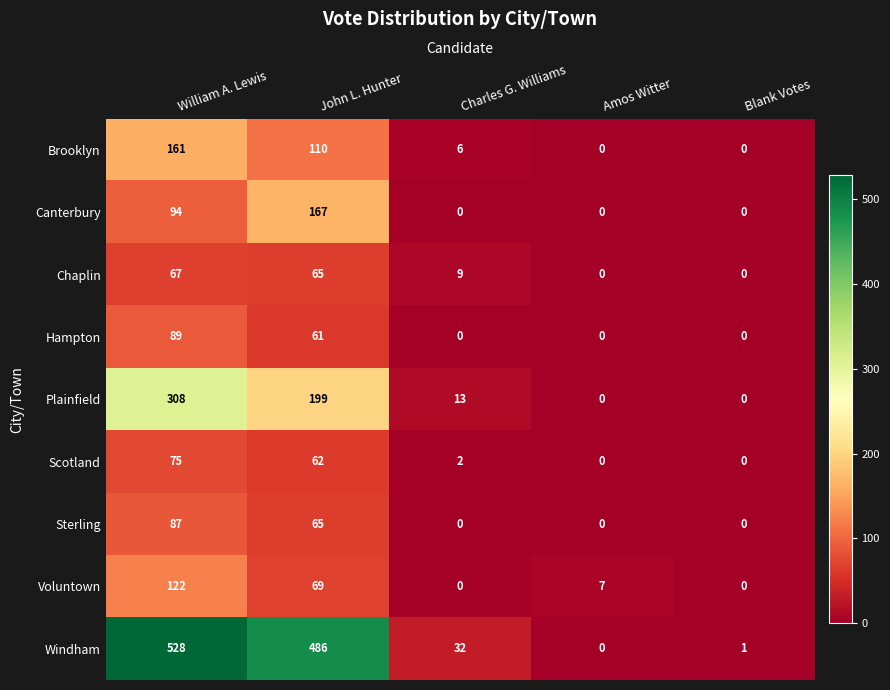

Which series has the largest range (max minus min)?

Windham